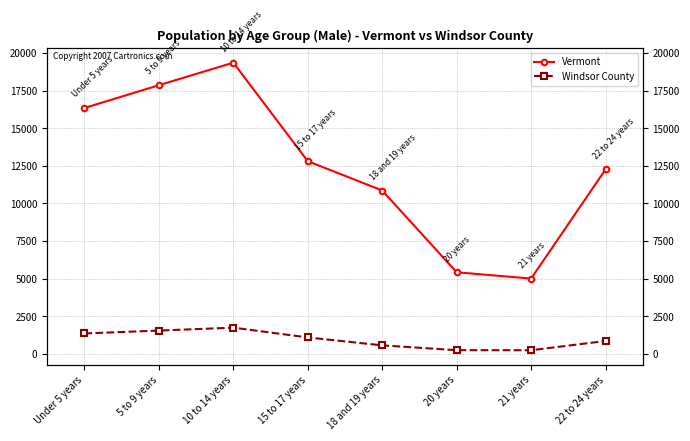

True or false: Vermont and Windsor County cross at least once.

False